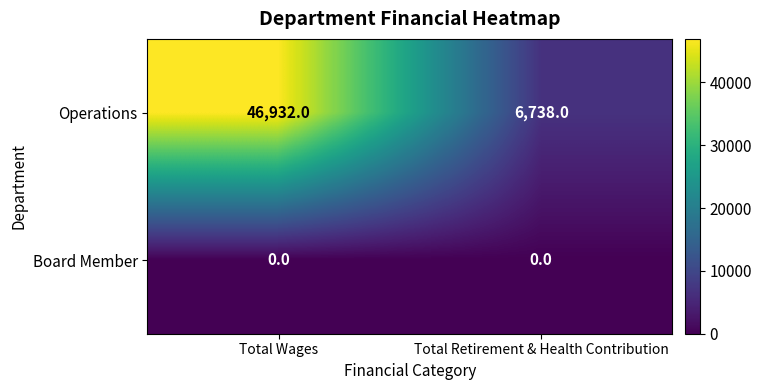

List the series in order of their peak value, lowest first.

Board Member, Operations